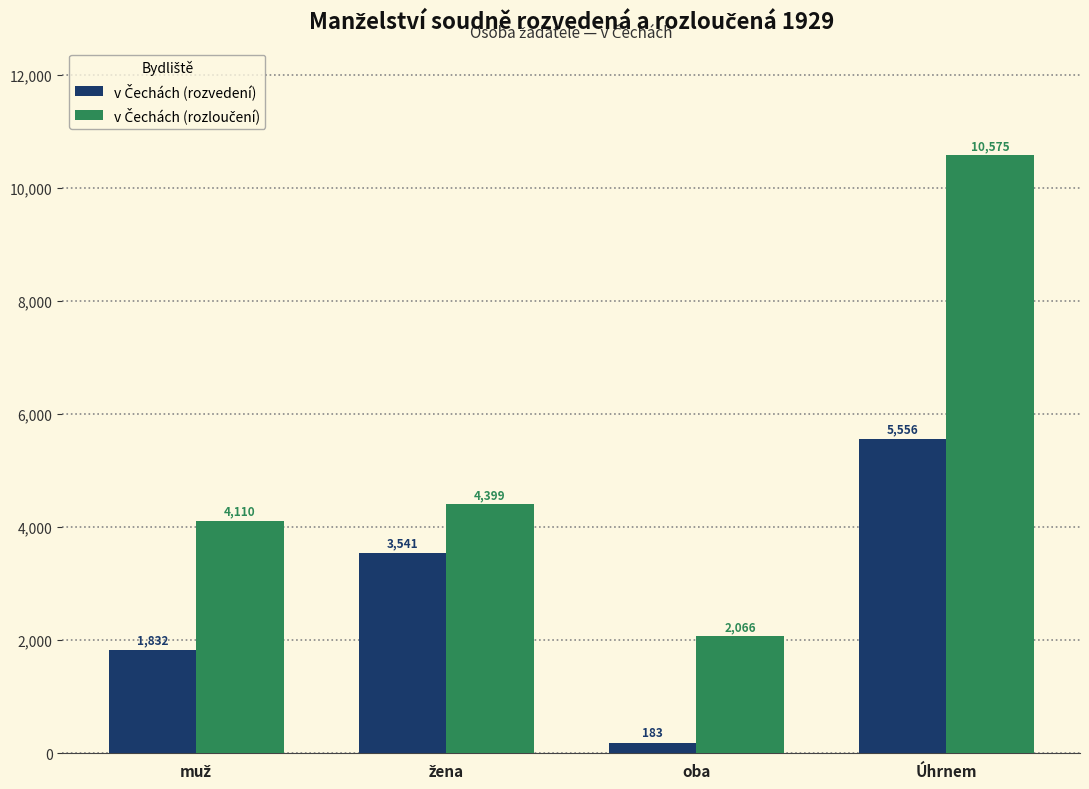

How many distinct data groups are displayed?

2